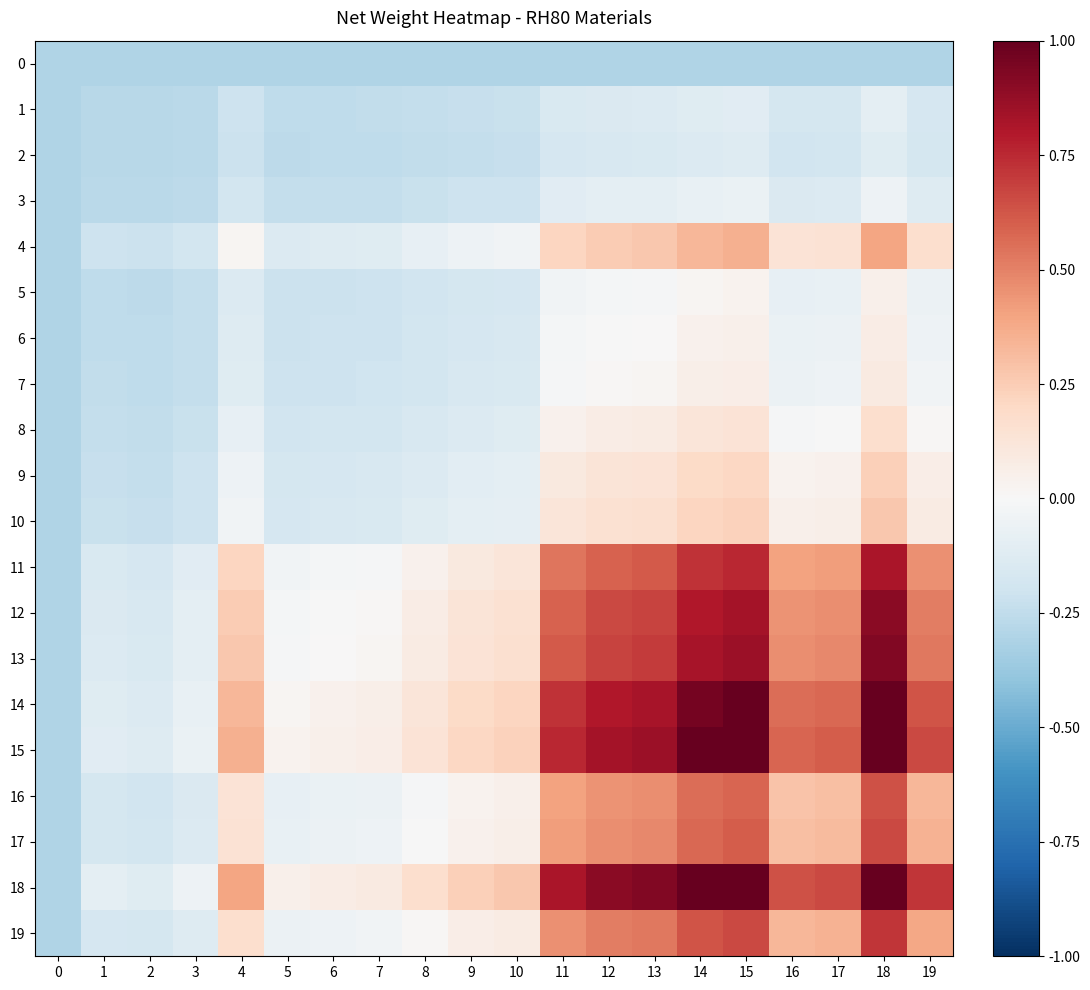

Reading right to left, extract all data points from this chart.

0: 19=-0.3	18=-0.3	17=-0.3	16=-0.3	15=-0.3	14=-0.3	13=-0.3	12=-0.3	11=-0.3	10=-0.3	9=-0.3	8=-0.3	7=-0.3	6=-0.3	5=-0.3	4=-0.3	3=-0.3	2=-0.3	1=-0.3	0=-0.3
1: 19=-0.2	18=-0.1	17=-0.2	16=-0.2	15=-0.1	14=-0.1	13=-0.1	12=-0.1	11=-0.2	10=-0.2	9=-0.2	8=-0.2	7=-0.2	6=-0.3	5=-0.3	4=-0.2	3=-0.3	2=-0.3	1=-0.3	0=-0.3
2: 19=-0.2	18=-0.1	17=-0.2	16=-0.2	15=-0.1	14=-0.1	13=-0.2	12=-0.2	11=-0.2	10=-0.2	9=-0.2	8=-0.2	7=-0.3	6=-0.3	5=-0.3	4=-0.2	3=-0.3	2=-0.3	1=-0.3	0=-0.3
3: 19=-0.1	18=-0.1	17=-0.1	16=-0.1	15=-0.1	14=-0.1	13=-0.1	12=-0.1	11=-0.1	10=-0.2	9=-0.2	8=-0.2	7=-0.2	6=-0.2	5=-0.2	4=-0.2	3=-0.3	2=-0.3	1=-0.3	0=-0.3
4: 19=0.2	18=0.4	17=0.1	16=0.1	15=0.4	14=0.3	13=0.3	12=0.3	11=0.2	10=-0.0	9=-0.1	8=-0.1	7=-0.1	6=-0.1	5=-0.1	4=0.0	3=-0.2	2=-0.2	1=-0.2	0=-0.3
5: 19=-0.1	18=0.1	17=-0.1	16=-0.1	15=0.0	14=0.0	13=-0.0	12=-0.0	11=-0.0	10=-0.2	9=-0.2	8=-0.2	7=-0.2	6=-0.2	5=-0.2	4=-0.1	3=-0.2	2=-0.3	1=-0.3	0=-0.3
6: 19=-0.0	18=0.1	17=-0.1	16=-0.1	15=0.1	14=0.0	13=0.0	12=-0.0	11=-0.0	10=-0.2	9=-0.2	8=-0.2	7=-0.2	6=-0.2	5=-0.2	4=-0.1	3=-0.2	2=-0.3	1=-0.3	0=-0.3
7: 19=-0.0	18=0.1	17=-0.1	16=-0.1	15=0.1	14=0.1	13=0.0	12=0.0	11=-0.0	10=-0.2	9=-0.2	8=-0.2	7=-0.2	6=-0.2	5=-0.2	4=-0.1	3=-0.2	2=-0.3	1=-0.2	0=-0.3
8: 19=0.0	18=0.2	17=-0.0	16=-0.0	15=0.1	14=0.1	13=0.1	12=0.1	11=0.0	10=-0.1	9=-0.1	8=-0.2	7=-0.2	6=-0.2	5=-0.2	4=-0.1	3=-0.2	2=-0.2	1=-0.2	0=-0.3
9: 19=0.1	18=0.2	17=0.0	16=0.0	15=0.2	14=0.2	13=0.1	12=0.1	11=0.1	10=-0.1	9=-0.1	8=-0.1	7=-0.2	6=-0.2	5=-0.2	4=-0.1	3=-0.2	2=-0.2	1=-0.2	0=-0.3
10: 19=0.1	18=0.3	17=0.1	16=0.1	15=0.2	14=0.2	13=0.2	12=0.2	11=0.1	10=-0.1	9=-0.1	8=-0.1	7=-0.2	6=-0.2	5=-0.2	4=-0.0	3=-0.2	2=-0.2	1=-0.2	0=-0.3
11: 19=0.5	18=0.8	17=0.4	16=0.4	15=0.8	14=0.7	13=0.6	12=0.6	11=0.5	10=0.1	9=0.1	8=0.0	7=-0.0	6=-0.0	5=-0.0	4=0.2	3=-0.1	2=-0.2	1=-0.2	0=-0.3
12: 19=0.5	18=0.9	17=0.5	16=0.5	15=0.8	14=0.8	13=0.7	12=0.7	11=0.6	10=0.2	9=0.1	8=0.1	7=0.0	6=-0.0	5=-0.0	4=0.3	3=-0.1	2=-0.2	1=-0.1	0=-0.3
13: 19=0.5	18=0.9	17=0.5	16=0.5	15=0.9	14=0.8	13=0.7	12=0.7	11=0.6	10=0.2	9=0.1	8=0.1	7=0.0	6=0.0	5=-0.0	4=0.3	3=-0.1	2=-0.2	1=-0.1	0=-0.3
14: 19=0.6	18=1.0	17=0.6	16=0.6	15=1.0	14=1.0	13=0.8	12=0.8	11=0.7	10=0.2	9=0.2	8=0.1	7=0.1	6=0.0	5=0.0	4=0.3	3=-0.1	2=-0.1	1=-0.1	0=-0.3
15: 19=0.7	18=1.0	17=0.6	16=0.6	15=1.0	14=1.0	13=0.9	12=0.8	11=0.8	10=0.2	9=0.2	8=0.1	7=0.1	6=0.1	5=0.0	4=0.4	3=-0.1	2=-0.1	1=-0.1	0=-0.3
16: 19=0.3	18=0.6	17=0.3	16=0.3	15=0.6	14=0.6	13=0.5	12=0.5	11=0.4	10=0.1	9=0.0	8=-0.0	7=-0.1	6=-0.1	5=-0.1	4=0.1	3=-0.1	2=-0.2	1=-0.2	0=-0.3
17: 19=0.3	18=0.7	17=0.3	16=0.3	15=0.6	14=0.6	13=0.5	12=0.5	11=0.4	10=0.1	9=0.0	8=-0.0	7=-0.1	6=-0.1	5=-0.1	4=0.1	3=-0.1	2=-0.2	1=-0.2	0=-0.3
18: 19=0.7	18=1.0	17=0.7	16=0.6	15=1.0	14=1.0	13=0.9	12=0.9	11=0.8	10=0.3	9=0.2	8=0.2	7=0.1	6=0.1	5=0.1	4=0.4	3=-0.1	2=-0.1	1=-0.1	0=-0.3
19: 19=0.4	18=0.7	17=0.3	16=0.3	15=0.7	14=0.6	13=0.5	12=0.5	11=0.5	10=0.1	9=0.1	8=0.0	7=-0.0	6=-0.0	5=-0.1	4=0.2	3=-0.1	2=-0.2	1=-0.2	0=-0.3